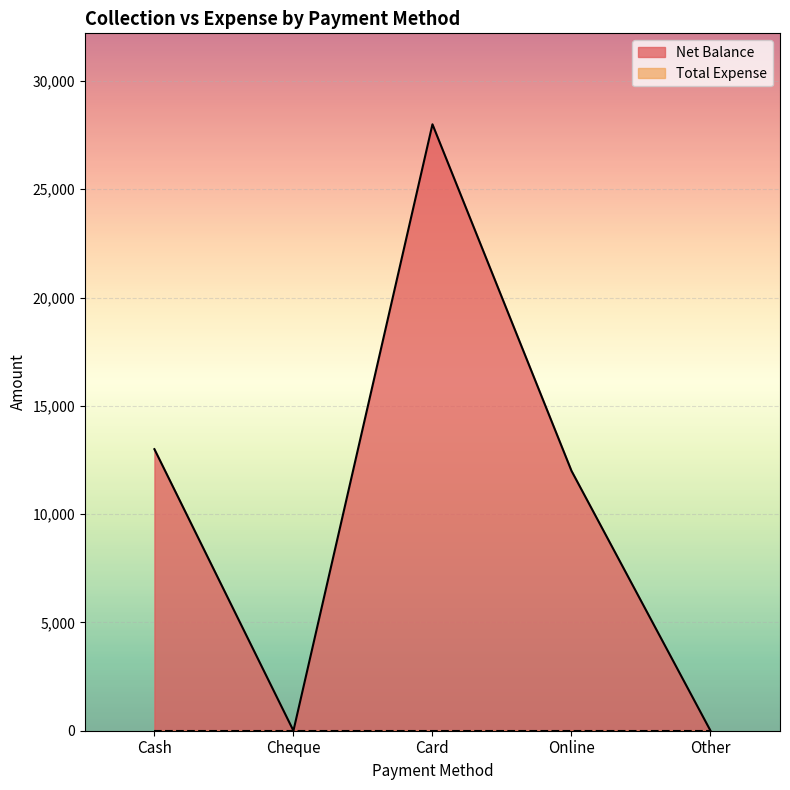

How many interior local peaks (higher than both neighbors) does the data have?

1